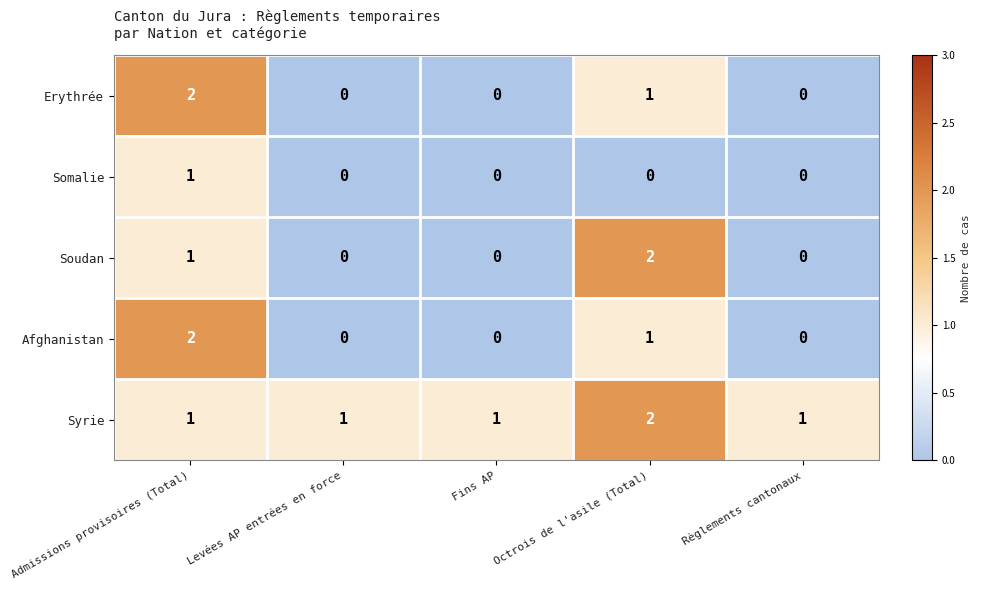

Reading left to right, transcribe all the data shown in this chart.

Erythrée: Admissions provisoires (Total)=2	Levées AP entrées en force=0	Fins AP=0	Octrois de l'asile (Total)=1	Règlements cantonaux=0
Somalie: Admissions provisoires (Total)=1	Levées AP entrées en force=0	Fins AP=0	Octrois de l'asile (Total)=0	Règlements cantonaux=0
Soudan: Admissions provisoires (Total)=1	Levées AP entrées en force=0	Fins AP=0	Octrois de l'asile (Total)=2	Règlements cantonaux=0
Afghanistan: Admissions provisoires (Total)=2	Levées AP entrées en force=0	Fins AP=0	Octrois de l'asile (Total)=1	Règlements cantonaux=0
Syrie: Admissions provisoires (Total)=1	Levées AP entrées en force=1	Fins AP=1	Octrois de l'asile (Total)=2	Règlements cantonaux=1